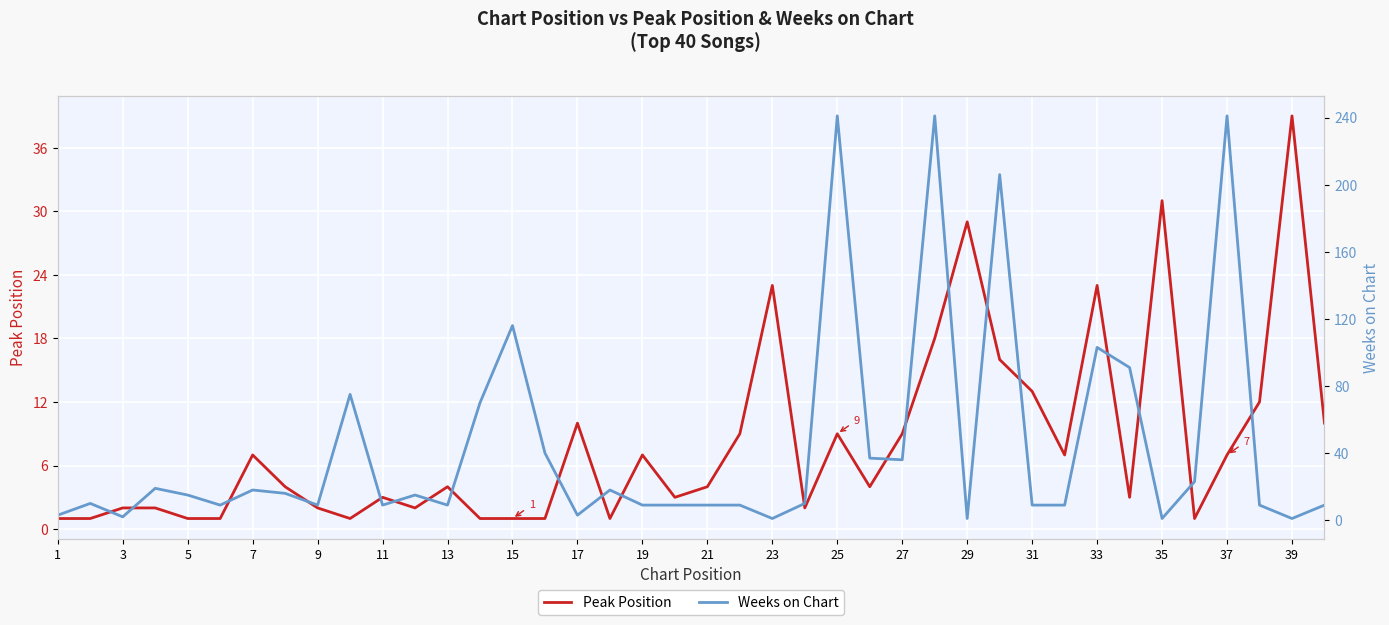

Reading left to right, extract all data points from this chart.

Peak Position: 1	1	2	2	1	1	7	4	2	1	3	2	4	1	1	1	10	1	7	3	4	9	23	2	9	4	9	18	29	16	13	7	23	3	31	1	7	12	39	10
Weeks on Chart: 3	10	2	19	15	9	18	16	9	75	9	15	9	70	116	40	3	18	9	9	9	9	1	10	241	37	36	241	1	206	9	9	103	91	1	23	241	9	1	9